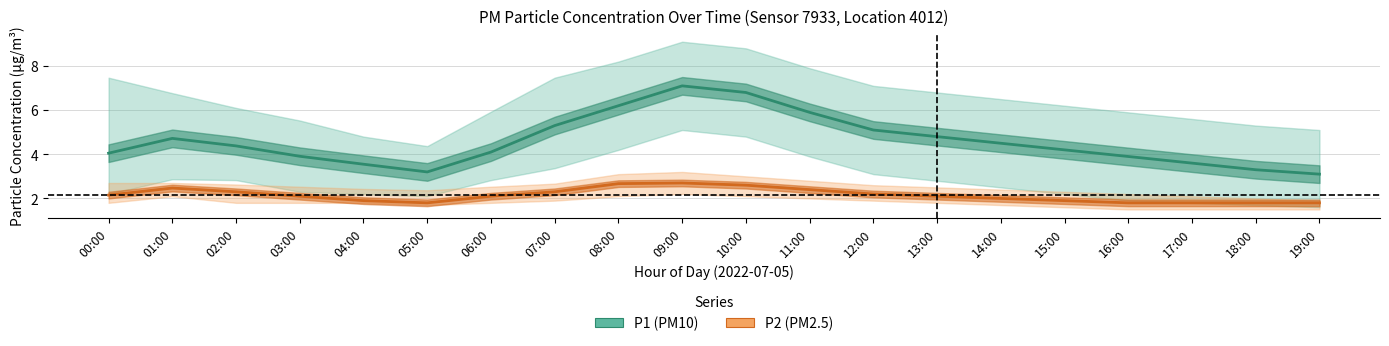

In P2, how many points are higher than both neighbors (excluding endpoints)?

2